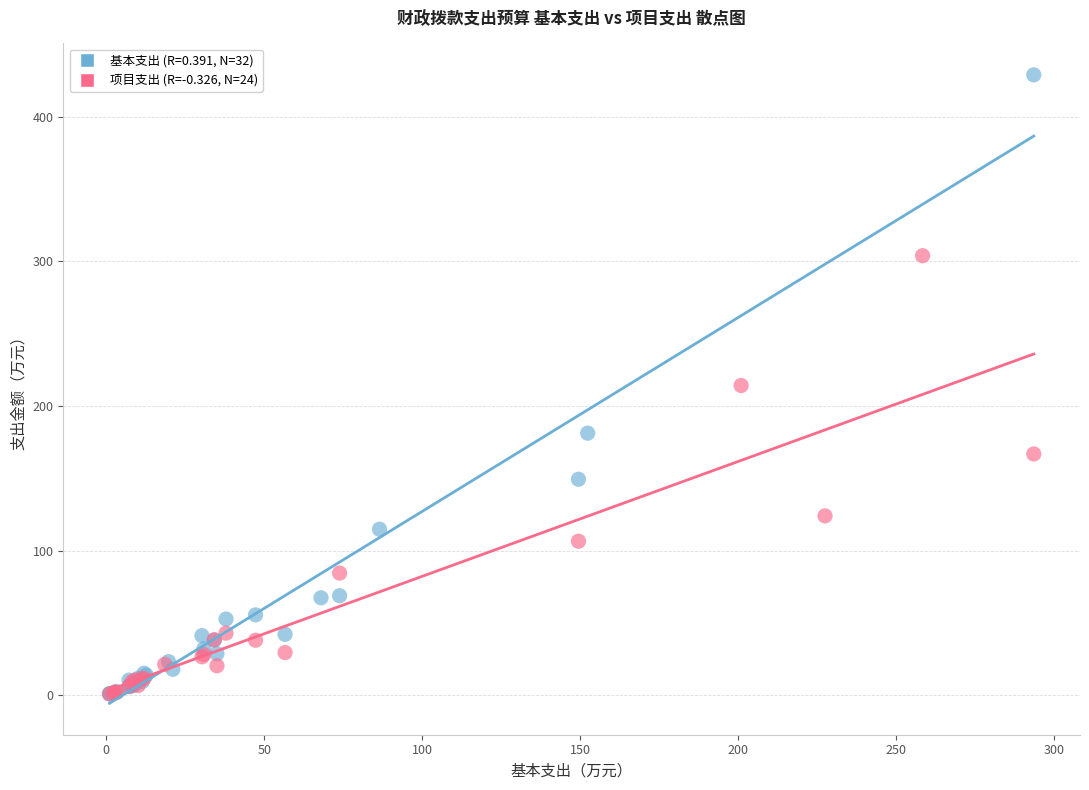

Which series has the largest Y range (max minus min)?

基本支出 (R=0.391, N=32)